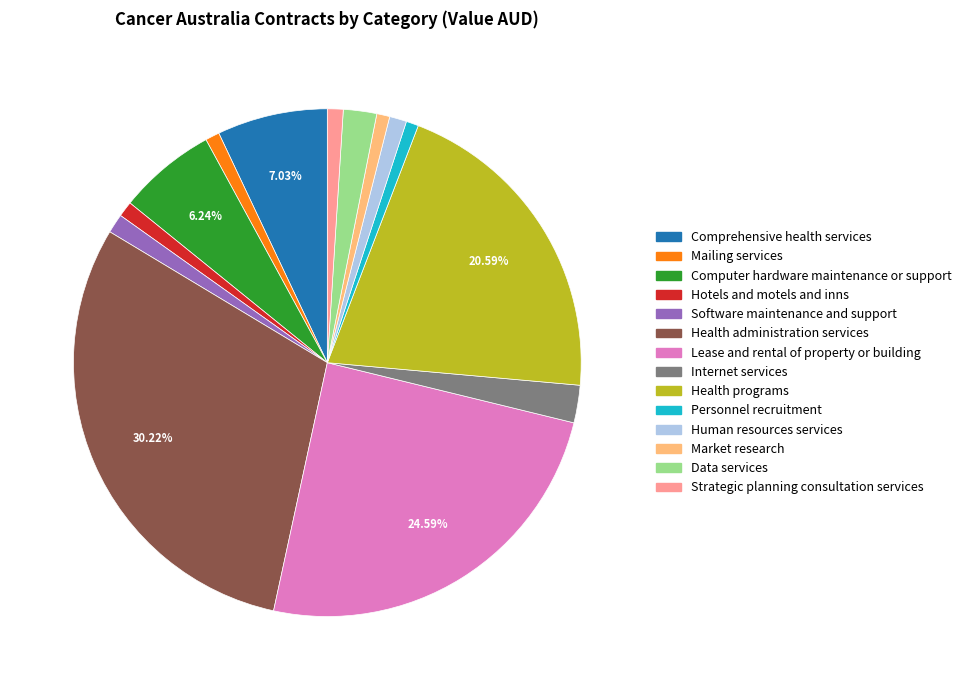

Is it true that Personnel recruitment is 8% of the pie?

False